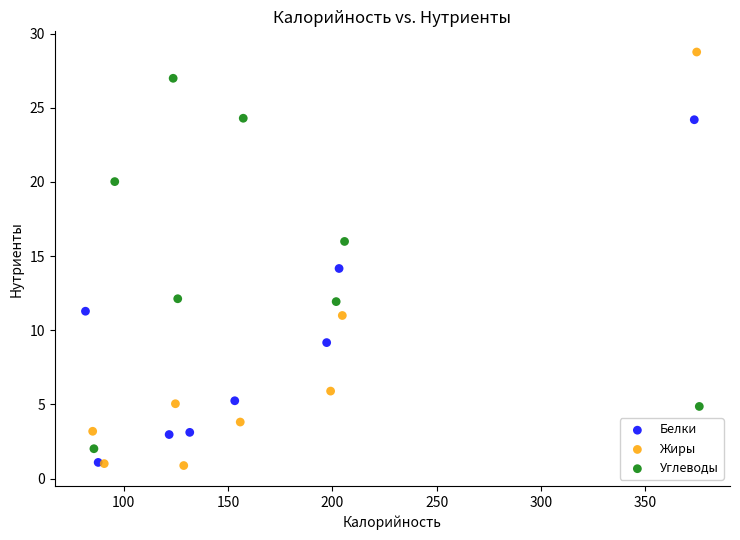

Which series has the largest Y range (max minus min)?

Жиры